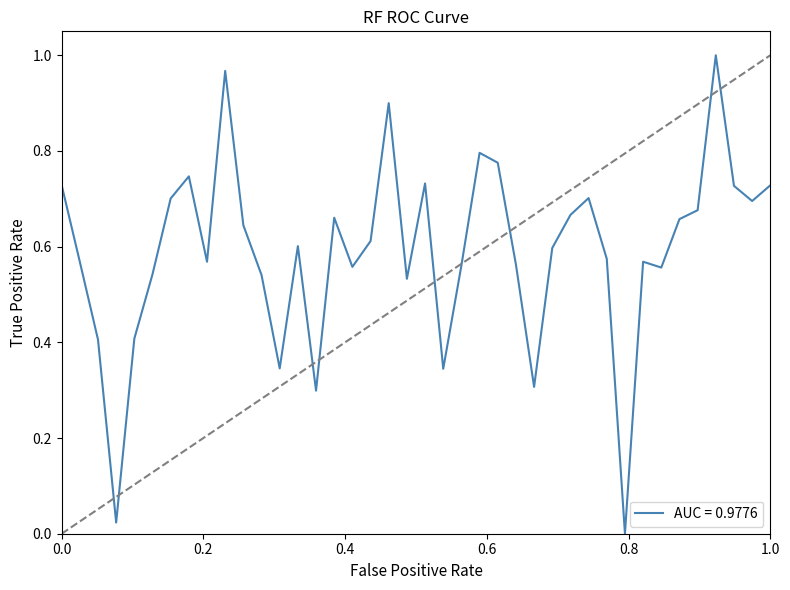

Does the chart display data point markers on the line(s)?

No